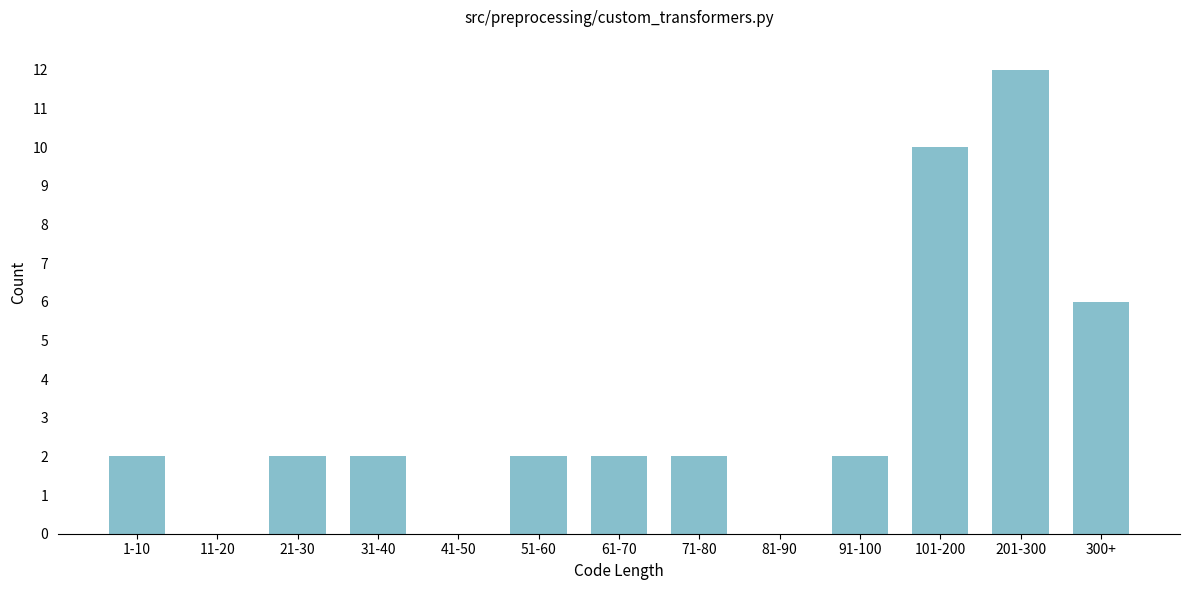

Reading left to right, extract all data points from this chart.

1-10=2	11-20=0	21-30=2	31-40=2	41-50=0	51-60=2	61-70=2	71-80=2	81-90=0	91-100=2	101-200=10	201-300=12	300+=6